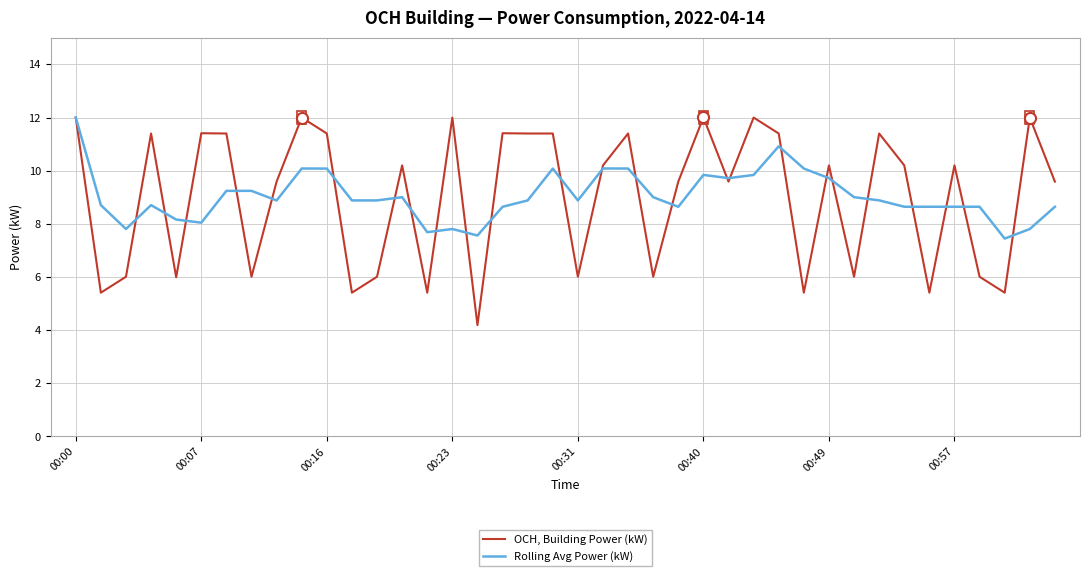

Rank the series by their average value, from lowest to highest.

OCH, Building Power (kW), Rolling Avg Power (kW)